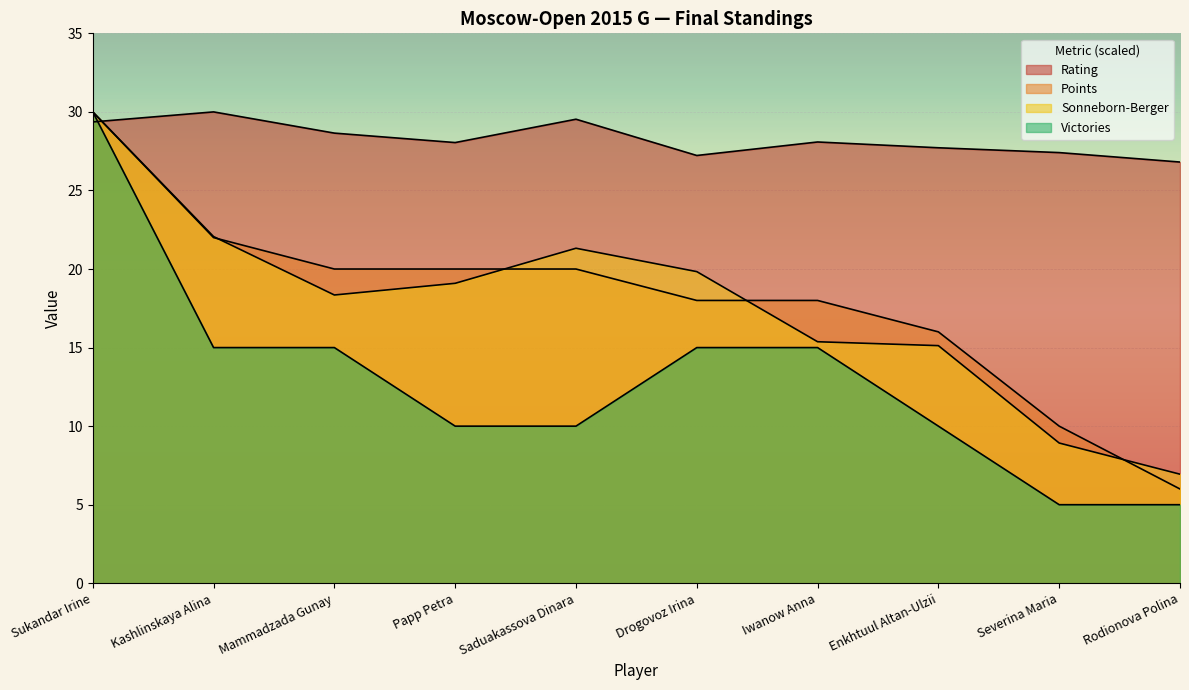

What is the total value across all series at Papp Petra?

77.1